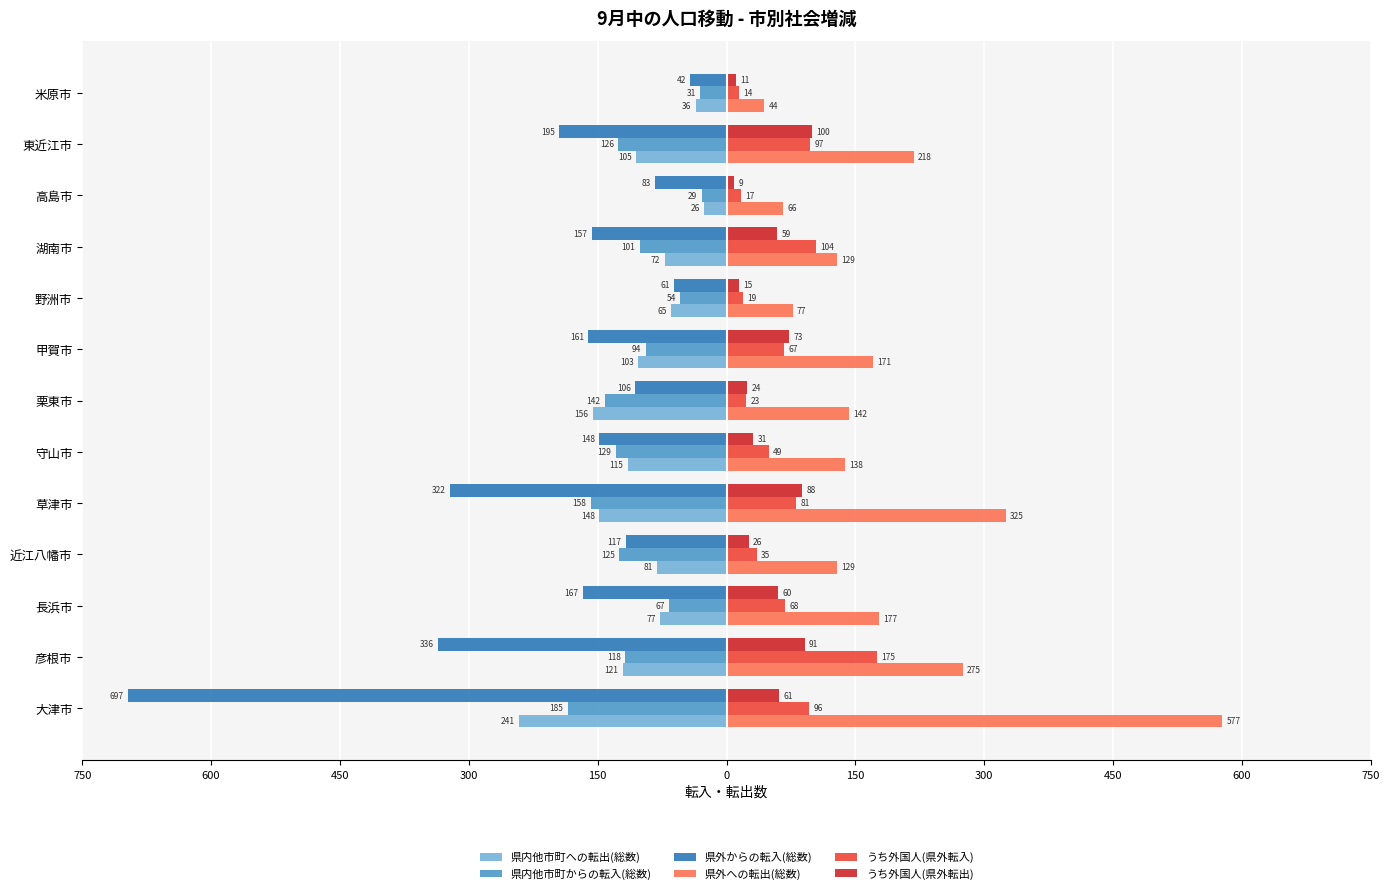

What is the minimum value for うち外国人(県外転出)?

9